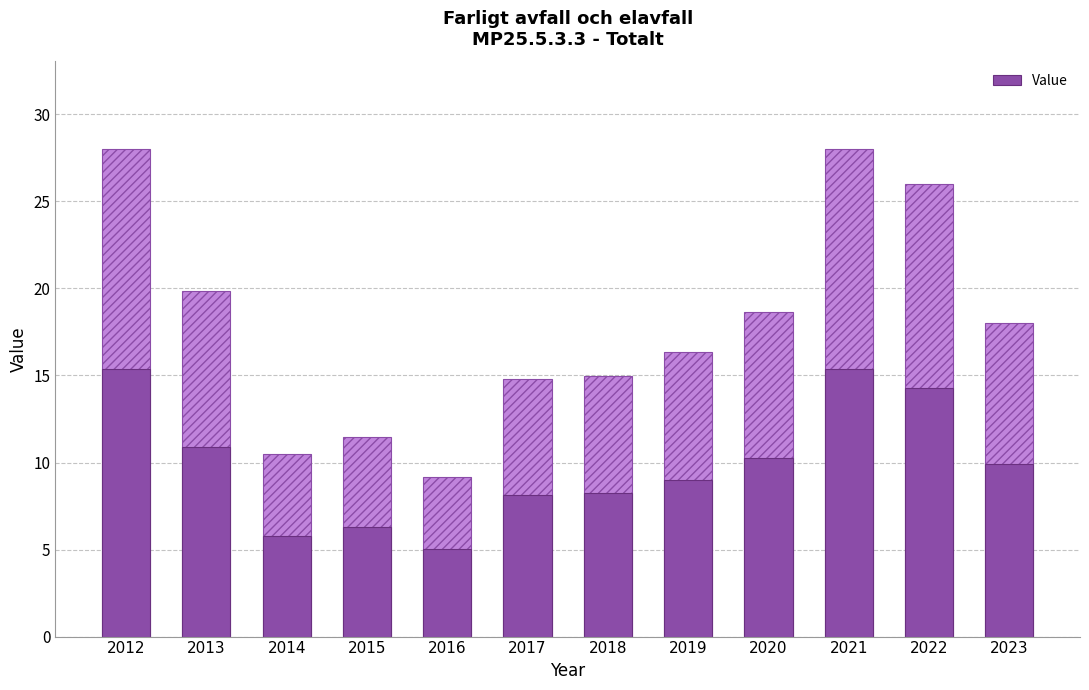

Reading right to left, extract all data points from this chart.

2023=9.9	2022=14.3	2021=15.4	2020=10.3	2019=9.0	2018=8.2	2017=8.1	2016=5.0	2015=6.3	2014=5.8	2013=10.9	2012=15.4